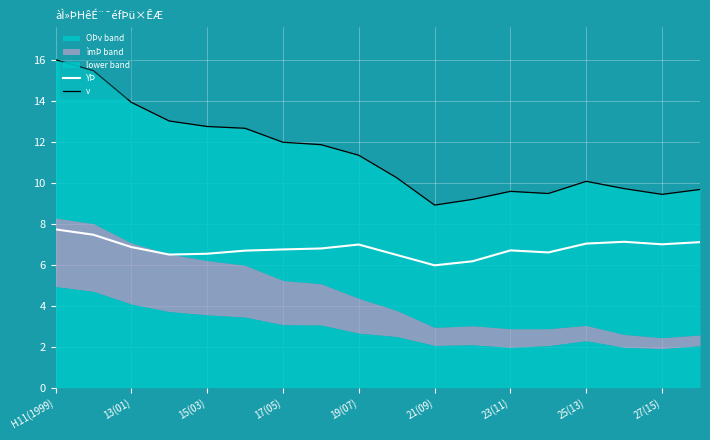

True or false: YÞ has a value of 6.9 at 13(01).

True